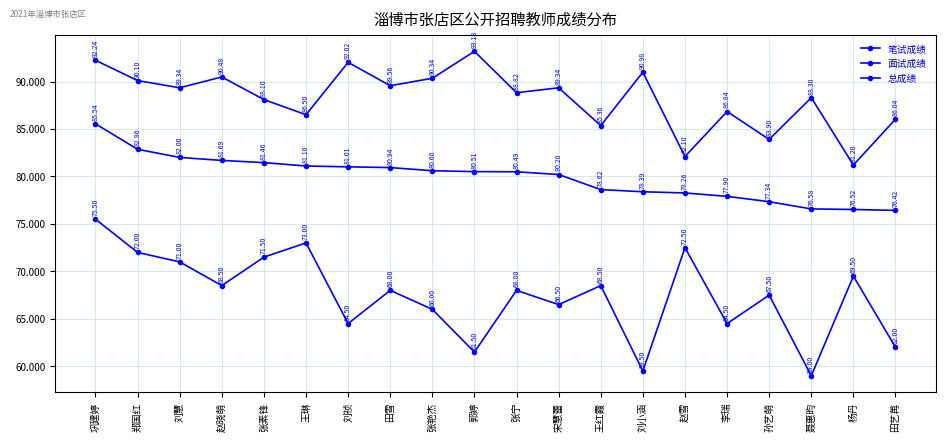

Which series has the widest spread of values?

笔试成绩